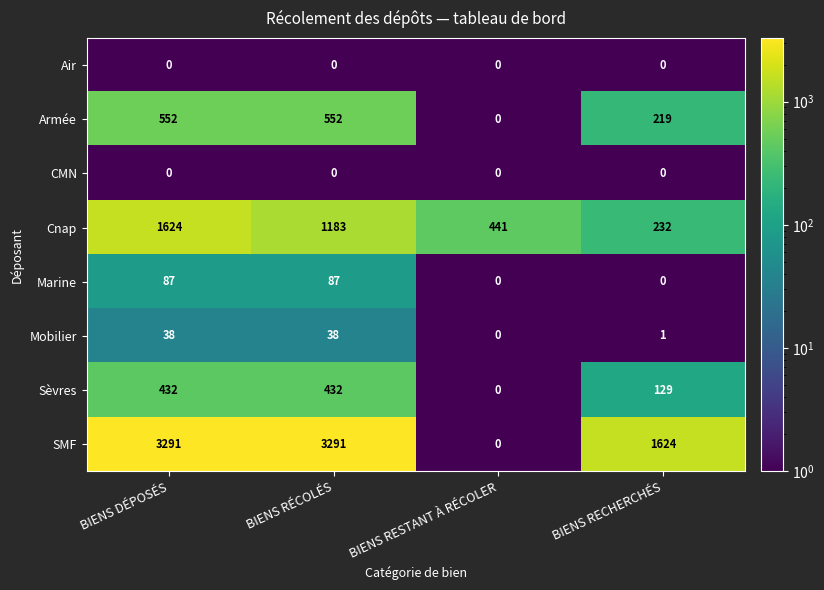

Is it true that SMF equals 879 at BIENS DÉPOSÉS?

False